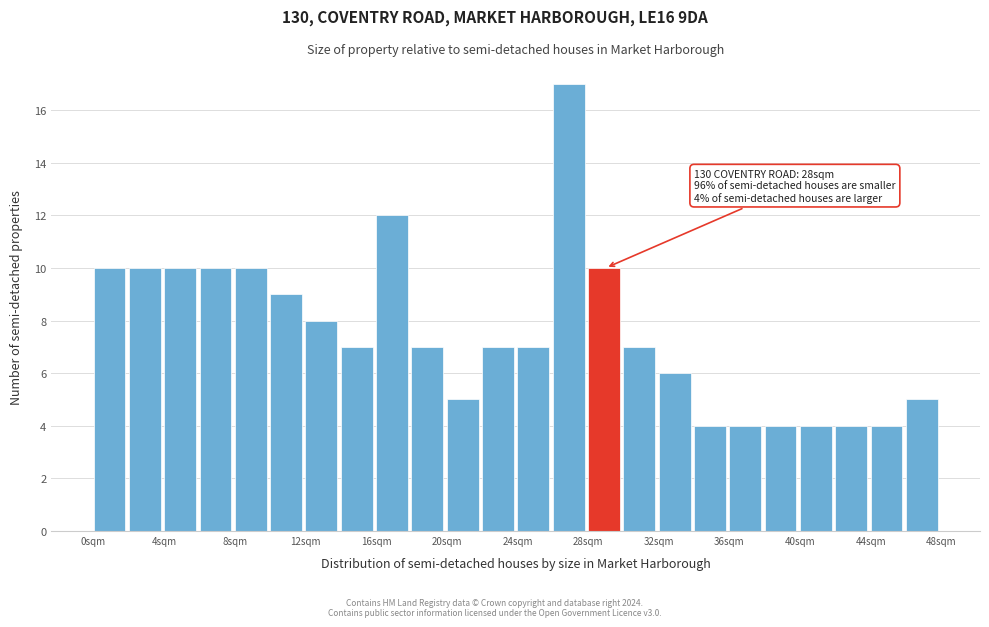

Over which range of the x-axis is the bar tallest?

26 to 28